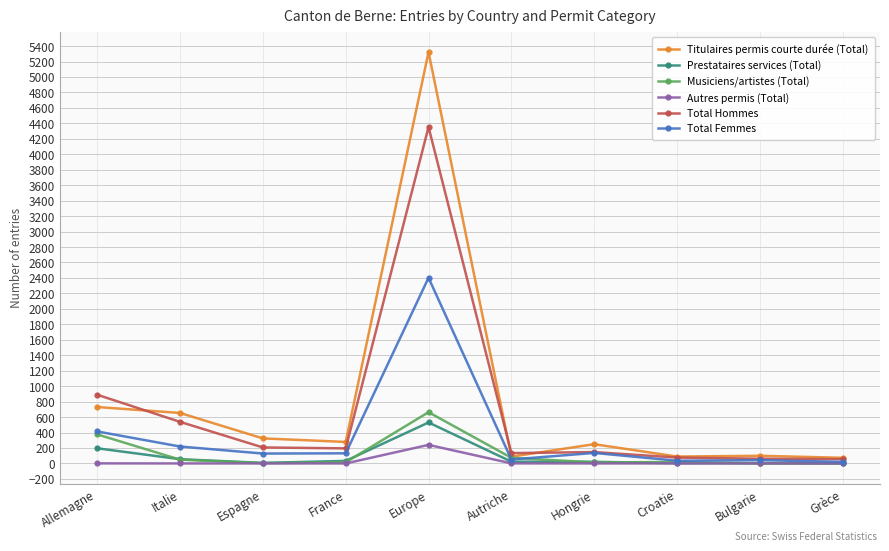

What are all the series names shown in the legend?

Titulaires permis courte durée (Total), Prestataires services (Total), Musiciens/artistes (Total), Autres permis (Total), Total Hommes, Total Femmes